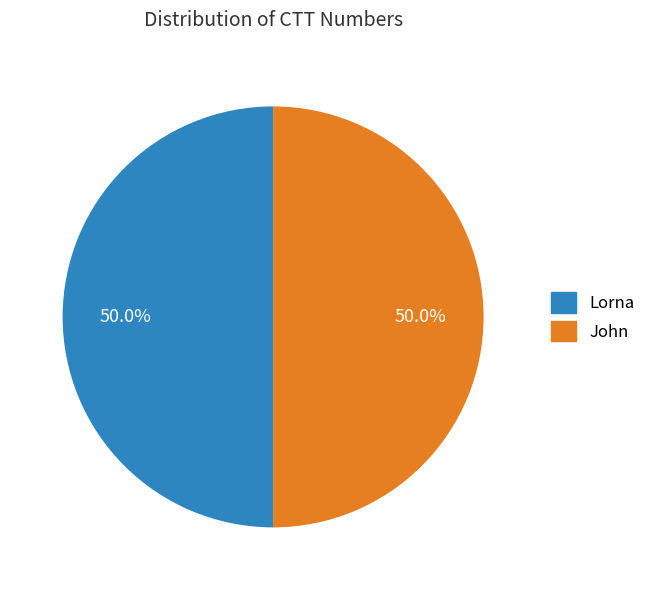

Count the number of slices in the pie.

2